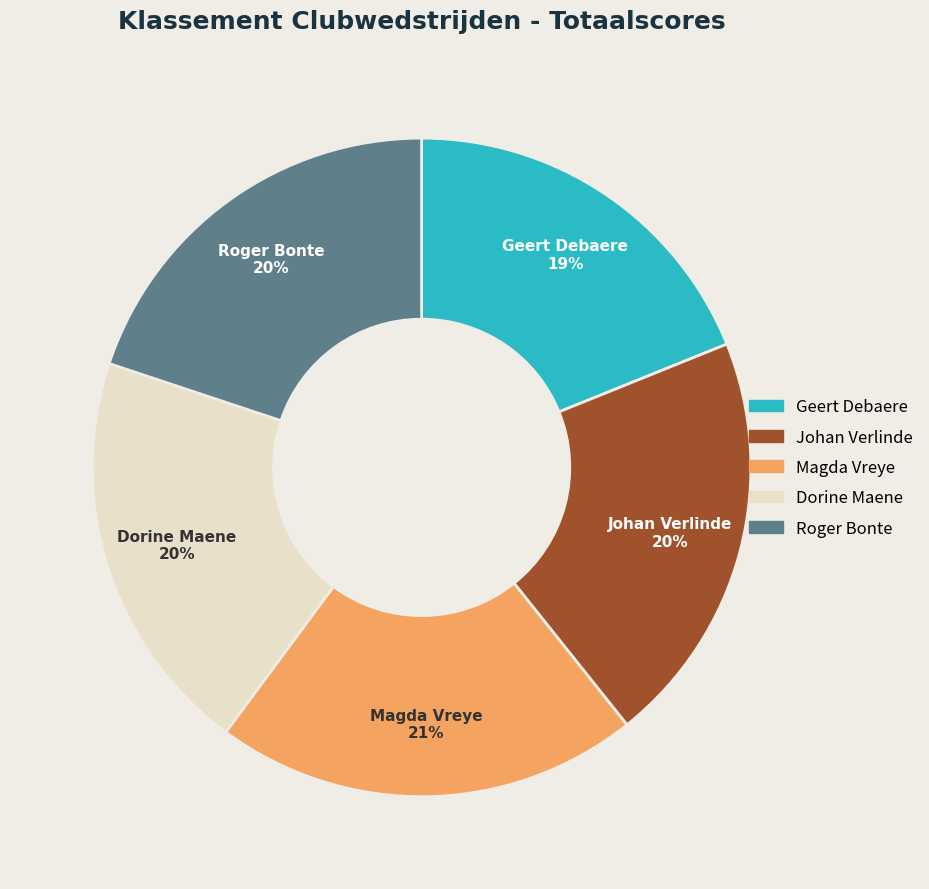

Count the number of slices in the pie.

5